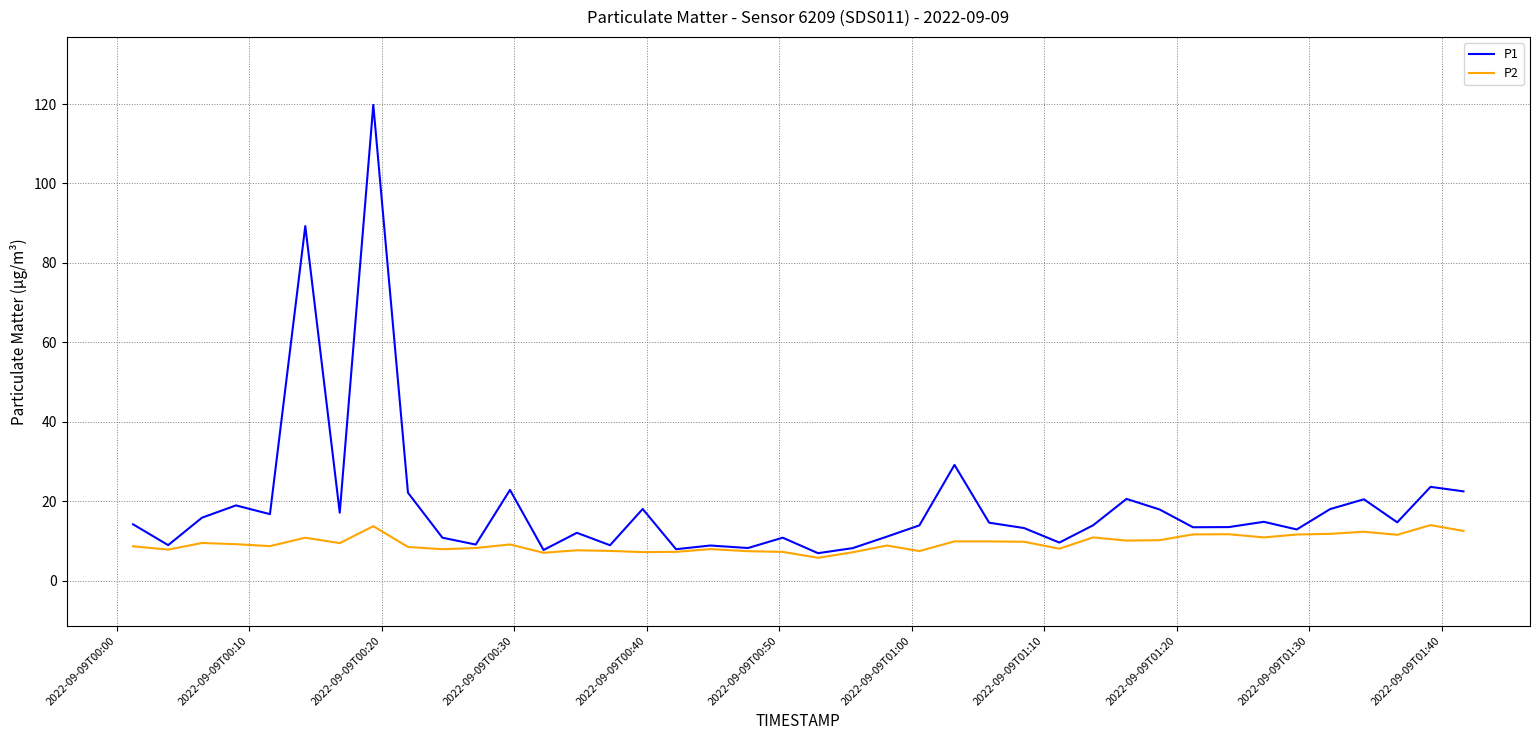

Which series has the largest total across all categories?

P1